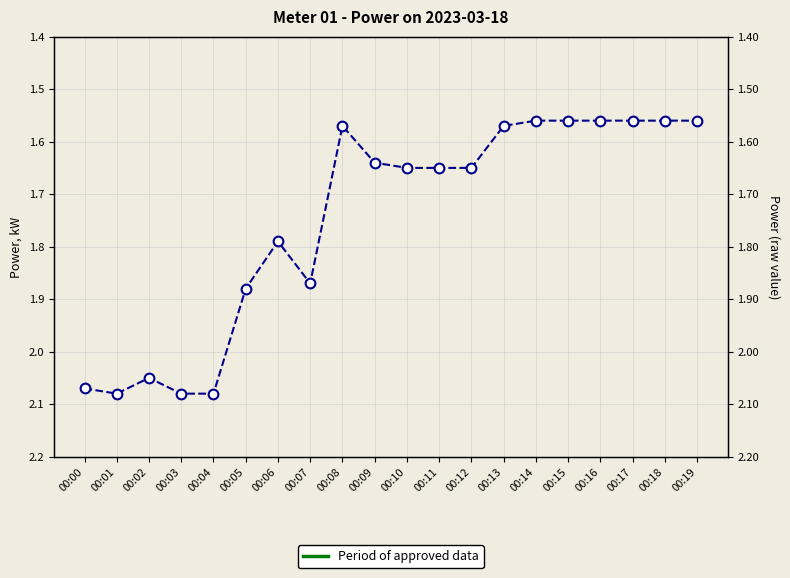

Is this an area chart (filled region under the line)?

No